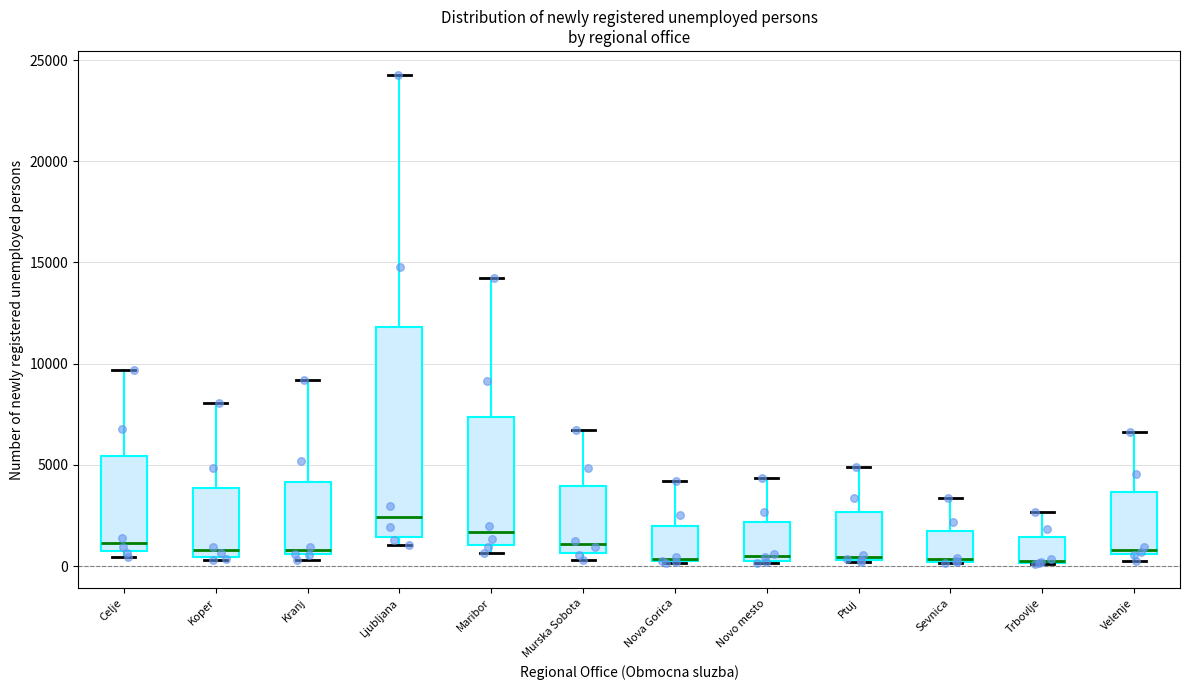

Reading left to right, transcribe this box plot: for each box, give where its median line is, the range the box spans, and where its two whiskers end, as read against the y-axis. The values are not printed on the chart, so give them approximately, as read against the axis.

Celje: median 1000, box 500 to 5500, whiskers 500 (just below the box's lower edge) to 9500
Koper: median 1000, box 500 to 4000, whiskers 500 to 8000
Kranj: median 1000, box 500 to 4000, whiskers 500 (just below the box's lower edge) to 9000
Ljubljana: median 2500, box 1500 to 12000, whiskers 1000 to 24000
Maribor: median 1500, box 1000 to 7500, whiskers 500 to 14000
Murska Sobota: median 1000, box 500 to 4000, whiskers 500 (just below the box's lower edge) to 6500
Nova Gorica: median 500, box 0 to 2000, whiskers 0 to 4000
Novo mesto: median 500 (just above the box's lower edge), box 500 to 2000, whiskers 0 to 4500
Ptuj: median 500 (just above the box's lower edge), box 500 to 2500, whiskers 0 to 5000
Sevnica: median 500, box 0 to 1500, whiskers 0 to 3500
Trbovlje: median 500, box 0 to 1500, whiskers 0 to 2500
Velenje: median 1000, box 500 to 3500, whiskers 0 to 6500